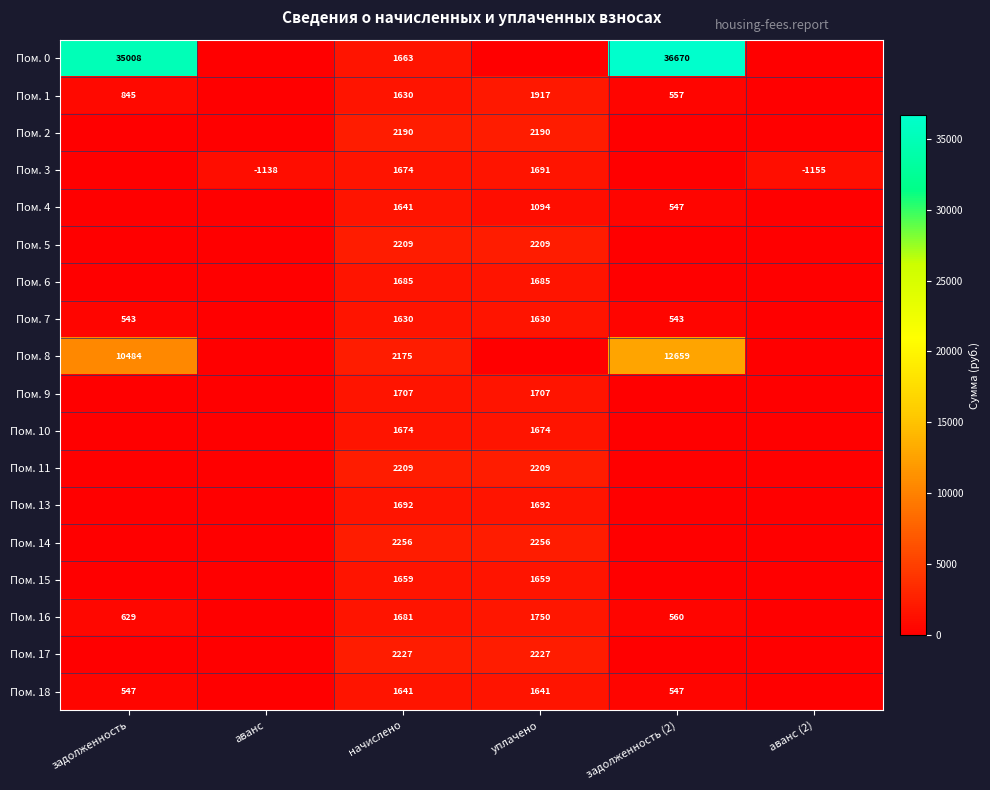

What is the sum of the Пом. 18 values at задолженность (2) and начислено?

2188